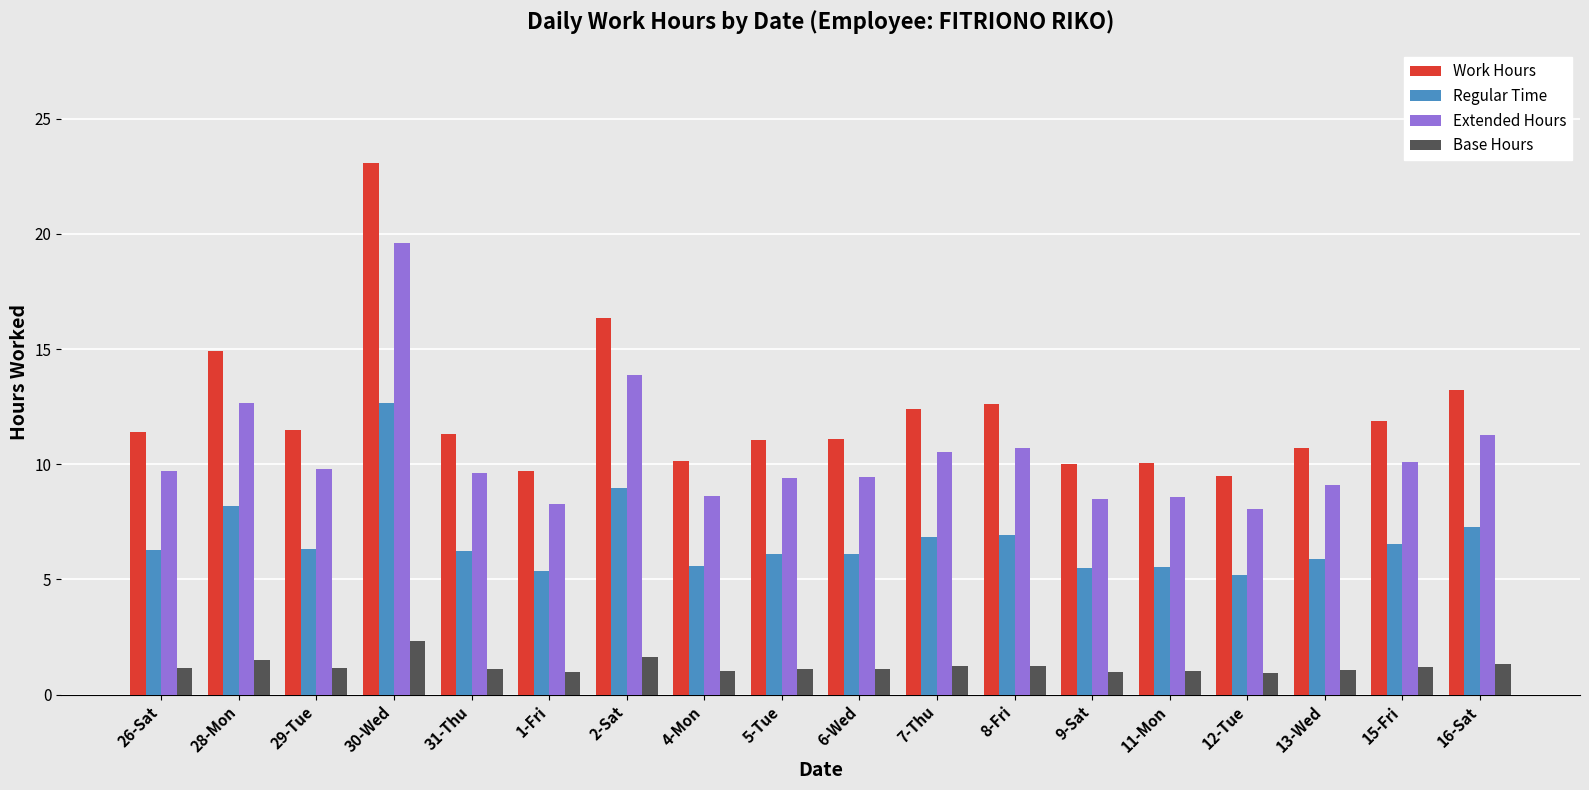

What is the difference between the highest and lowest values at 4-Mon?

9.1